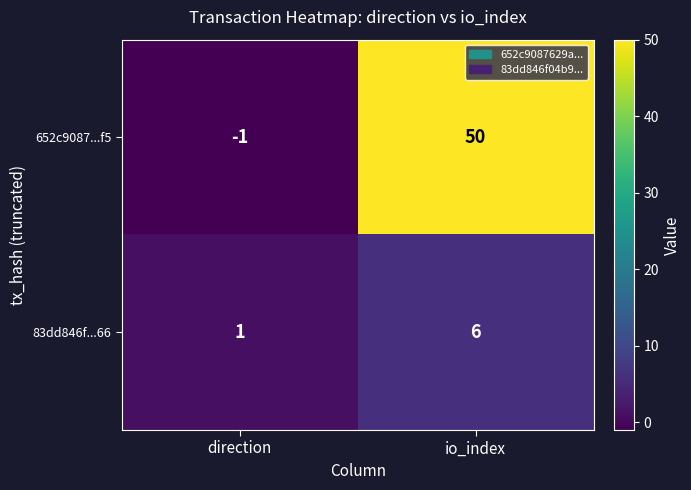

Which label corresponds to the smallest value in the chart?

direction